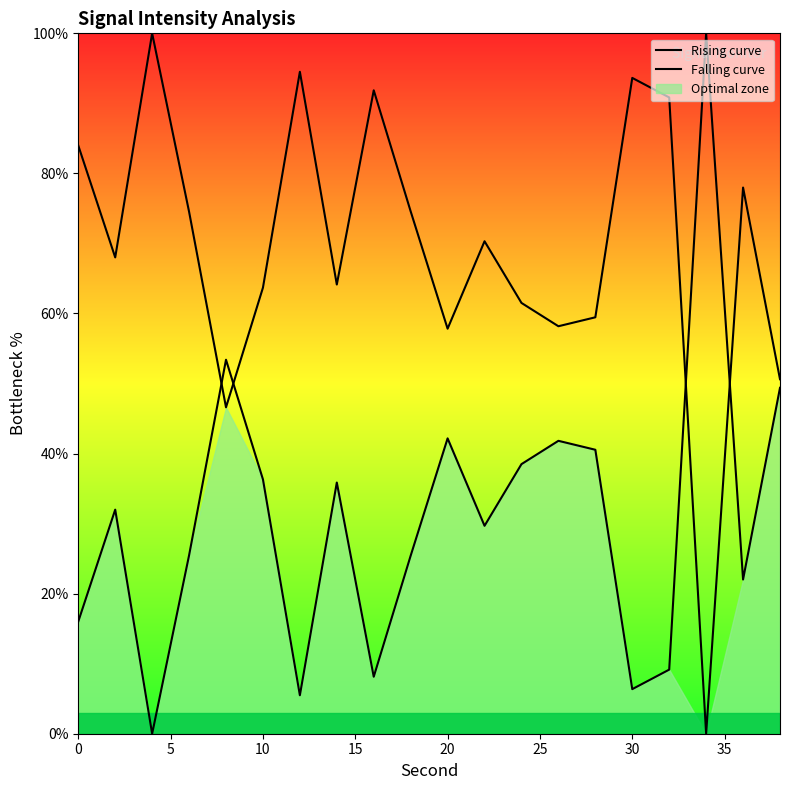

What is the difference between the maximum and minimum values in the Rising curve series?

100.0